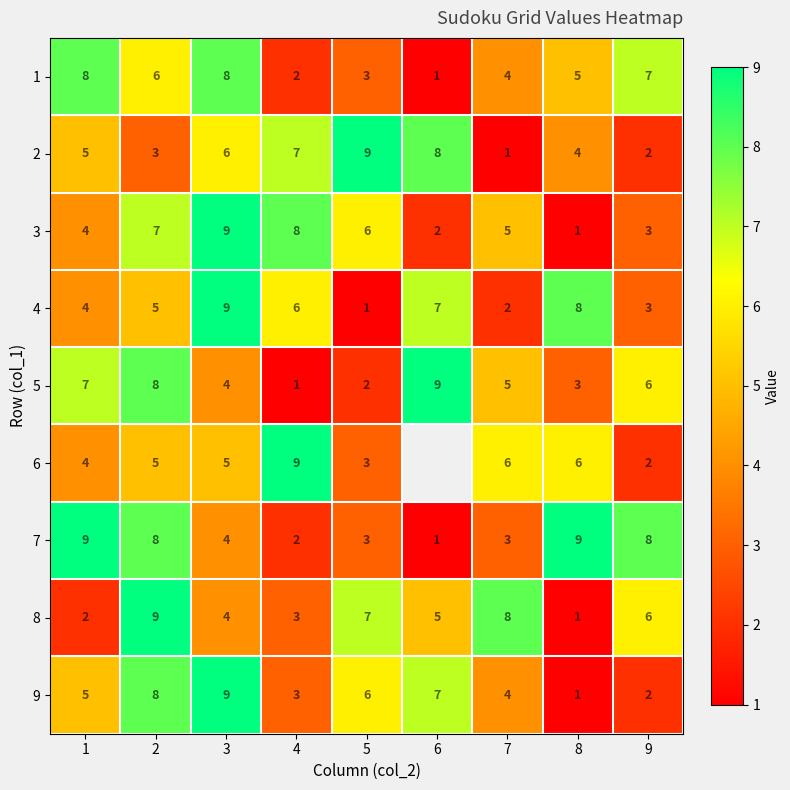

Is the value of 2 at 8 greater than the value of 4 at 3?

No